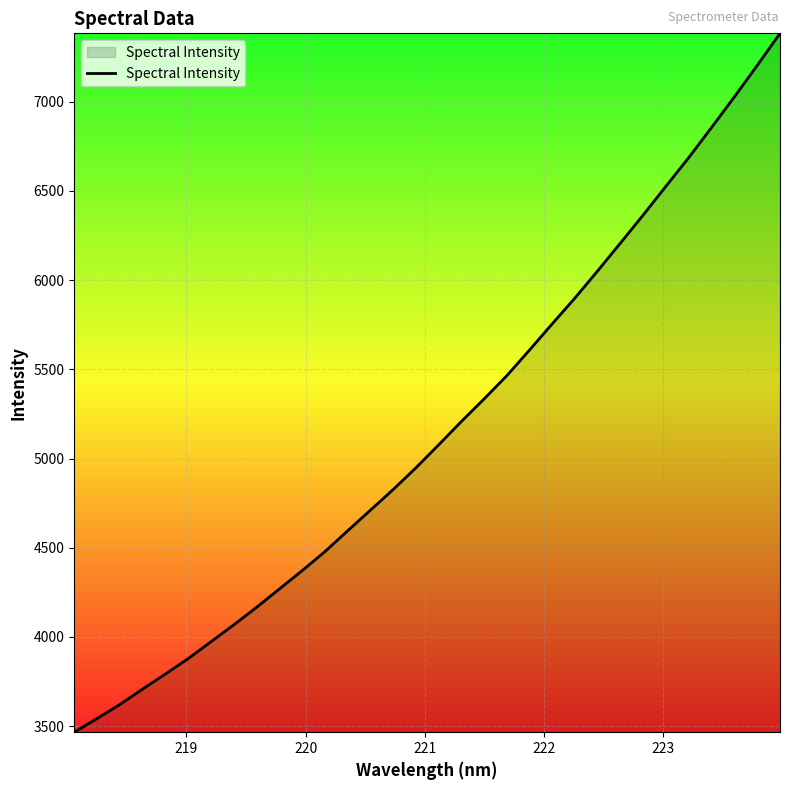

What is the difference between the maximum and minimum values?

3917.7